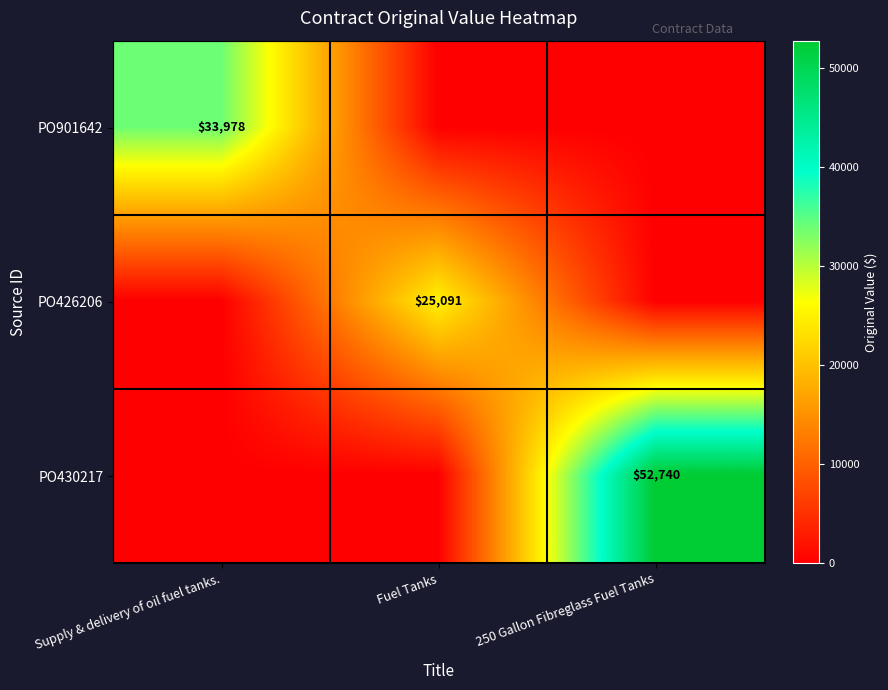

The PO426206 series shows 25091 at Fuel Tanks. True or false?

True